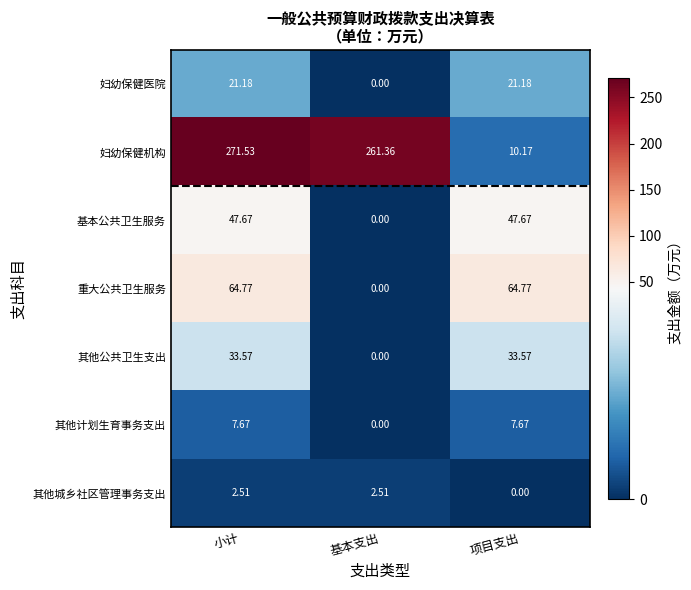

Where is 其他城乡社区管理事务支出 nearest to the value 1?

项目支出